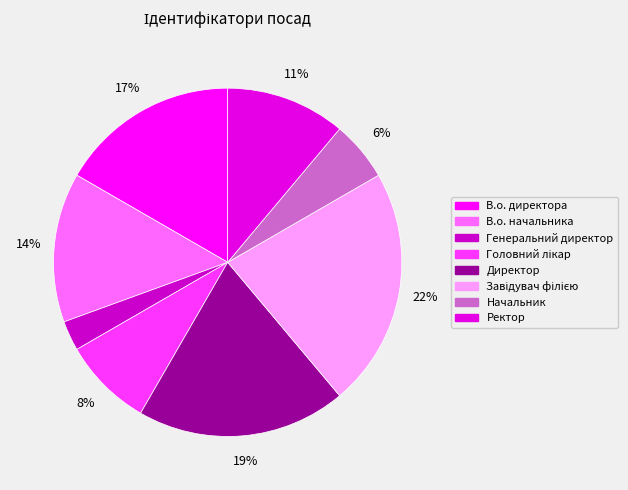

Which slice is the smallest?

Генеральний директор